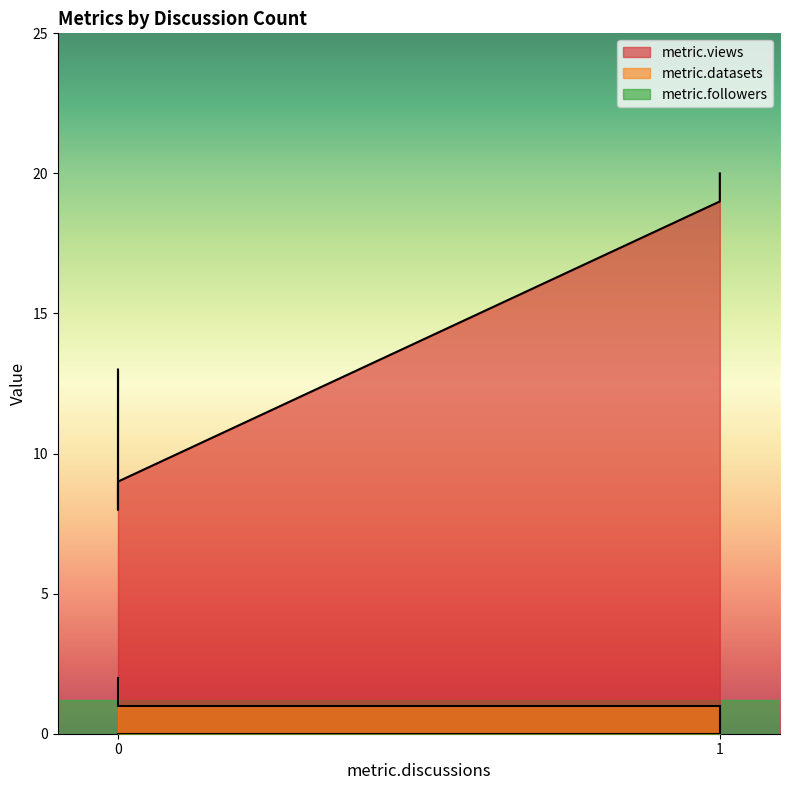

True or false: metric.followers has more than 1 points higher than both neighbors.

False